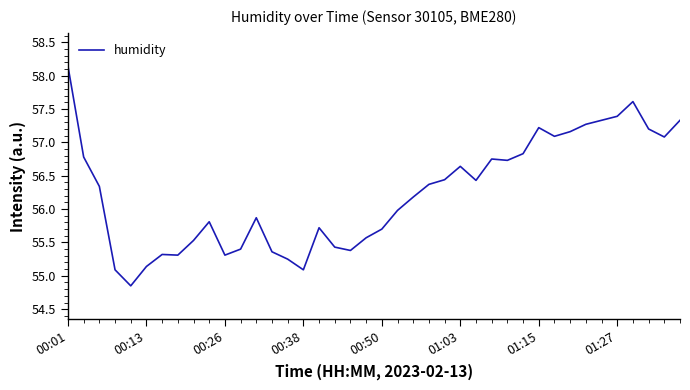

What is the greatest value displayed?

58.1